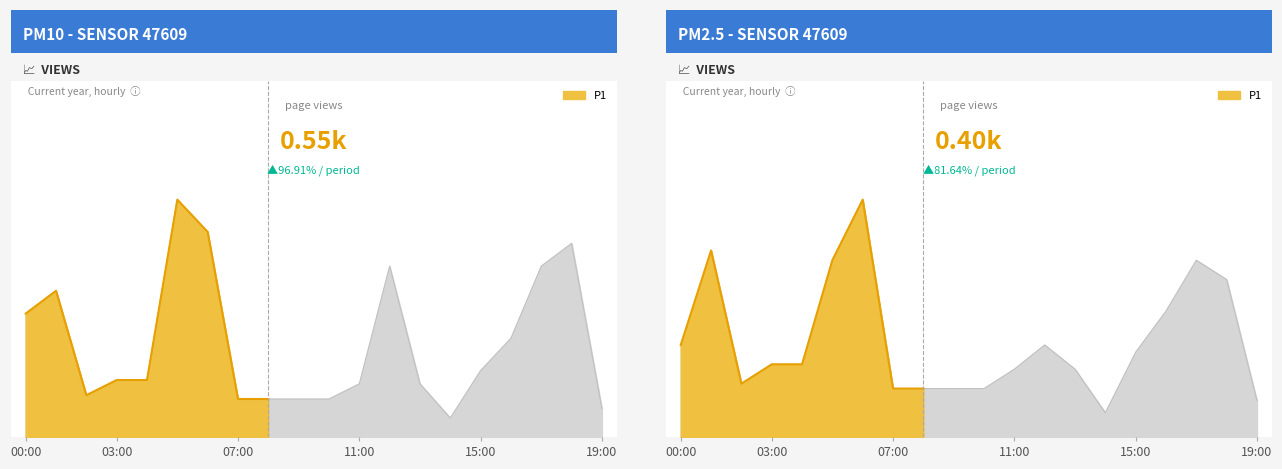

At which label is P1 closest to 0?

14:00